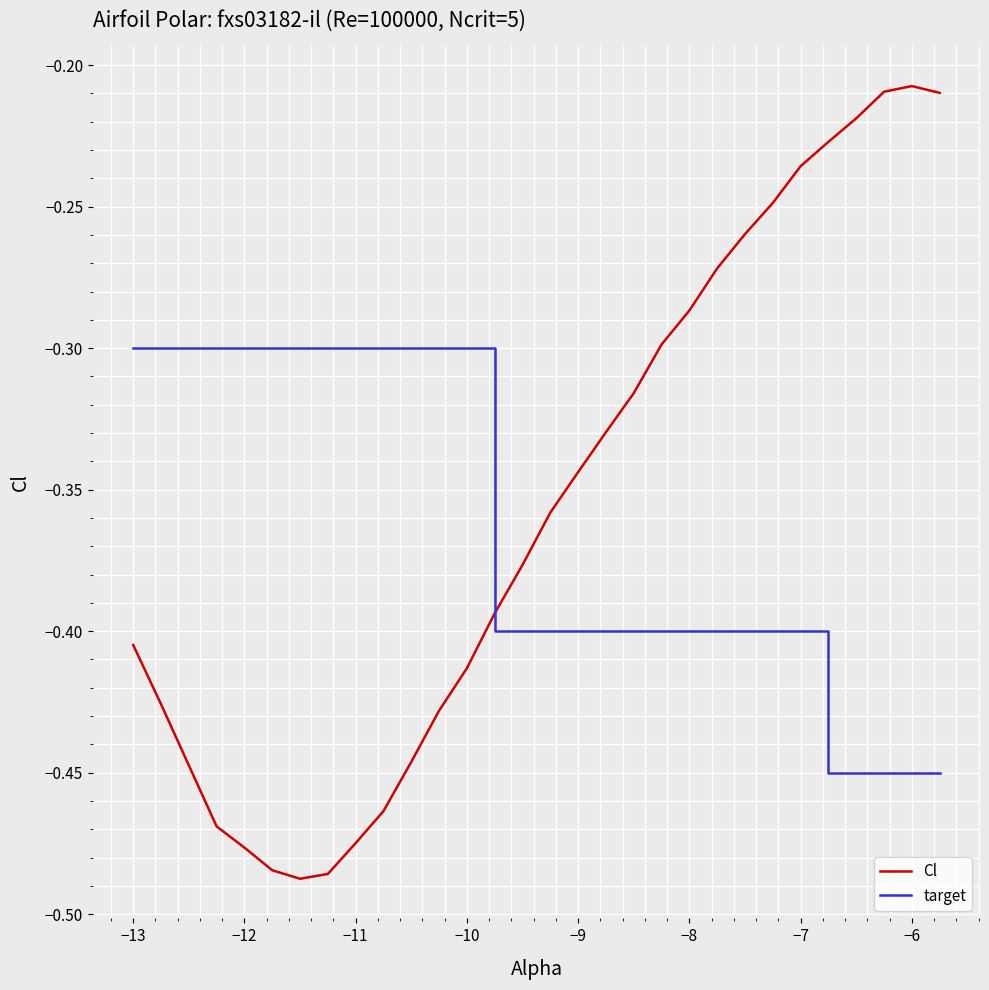

What is the sum of all Cl values?

-10.7